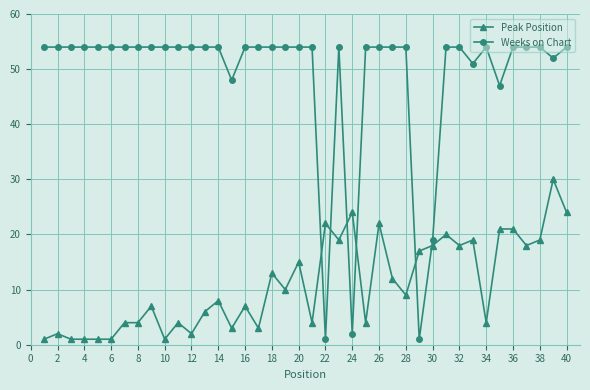

Which series has the largest total across all categories?

Weeks on Chart